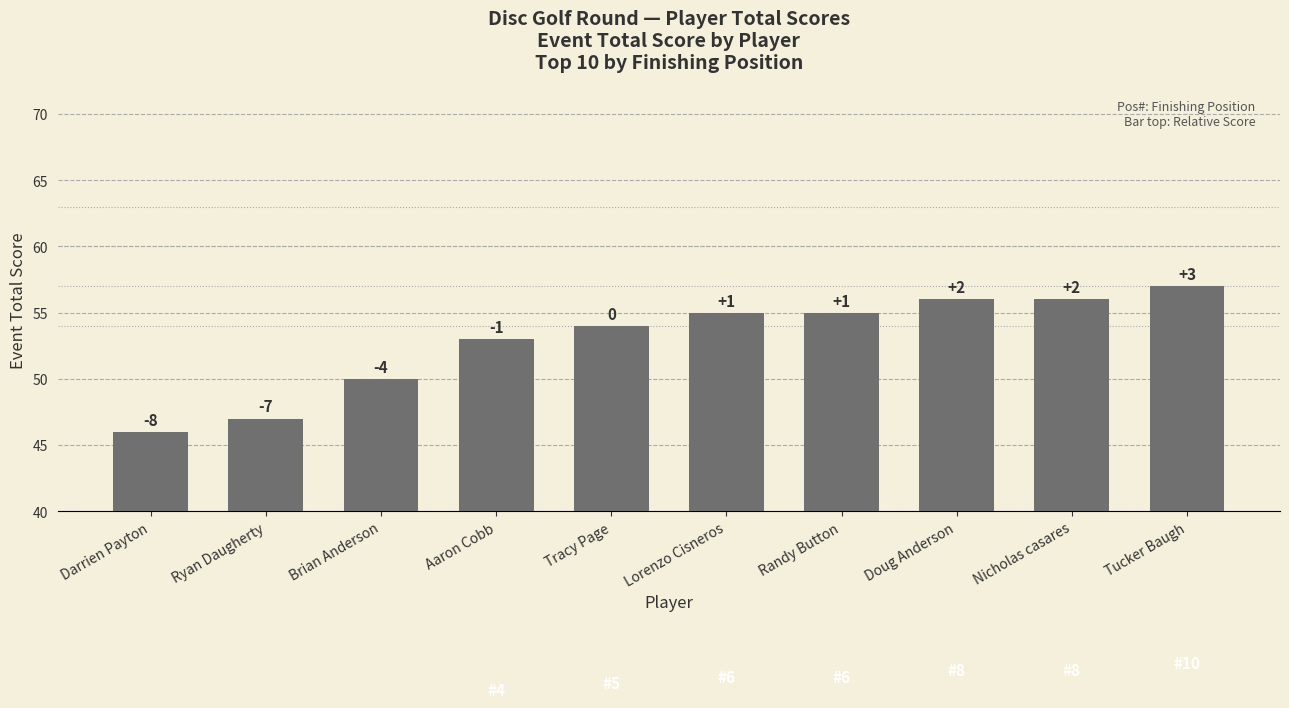

How many bars are there in total?

10